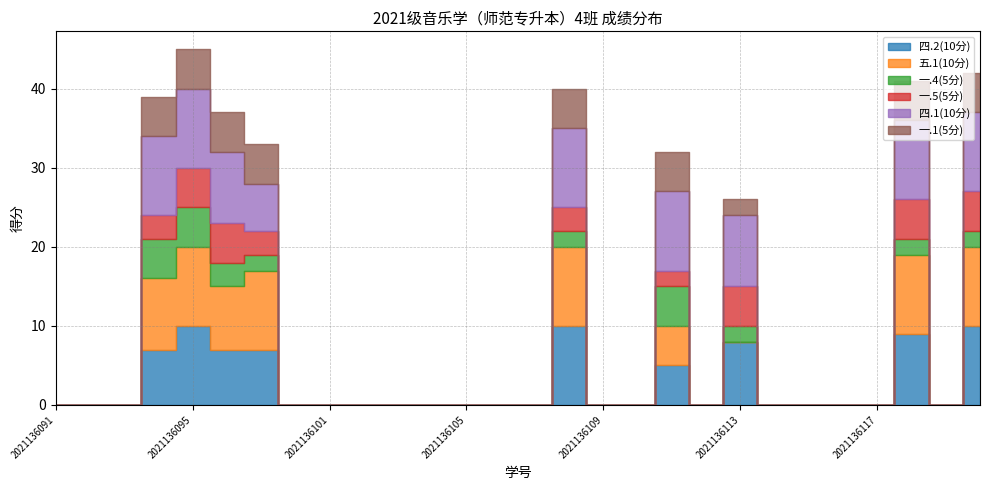

The value of 一.1(5分) at 2021136115 is 0. True or false?

True